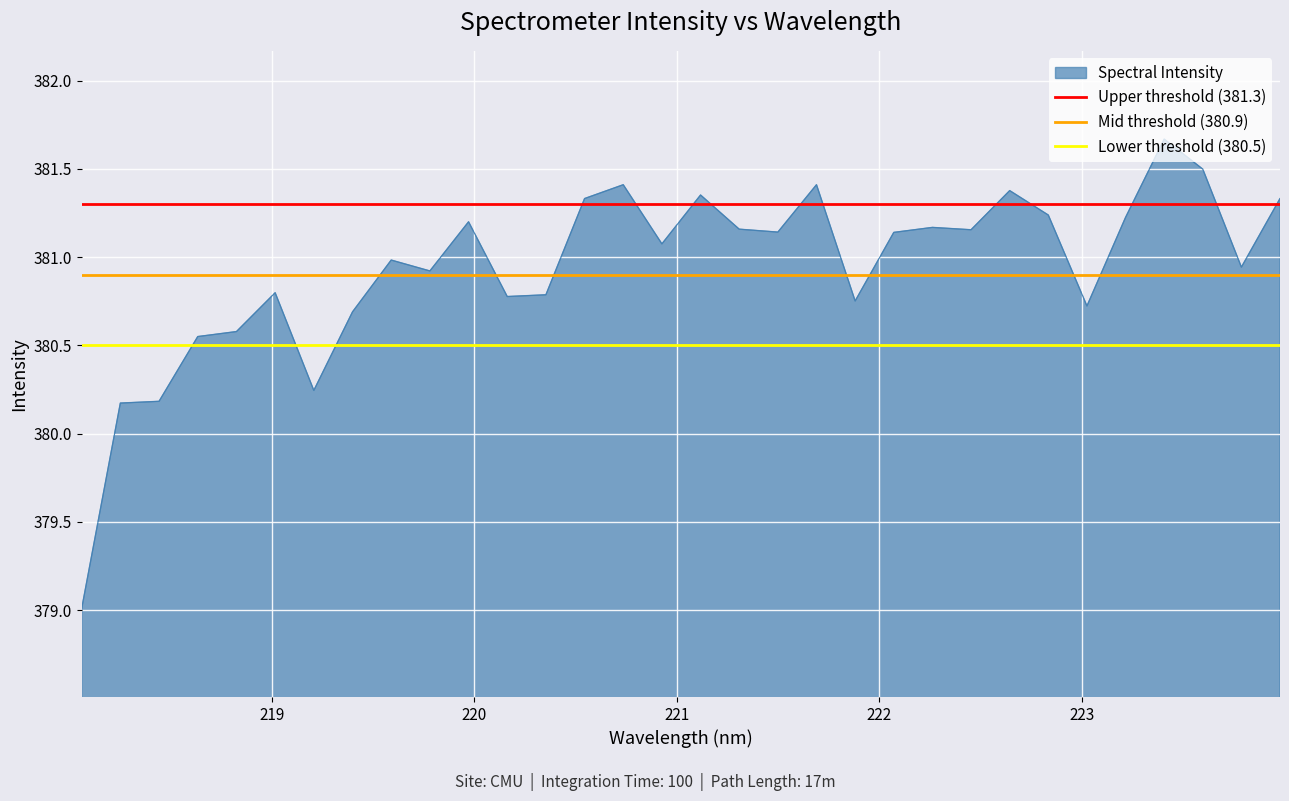

What is the lowest value of the Spectral Intensity series?

379.0